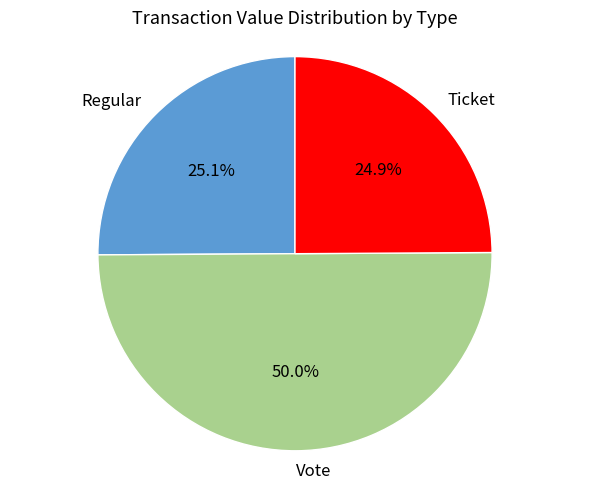

What percentage is the Vote slice, to the nearest percent?

50%